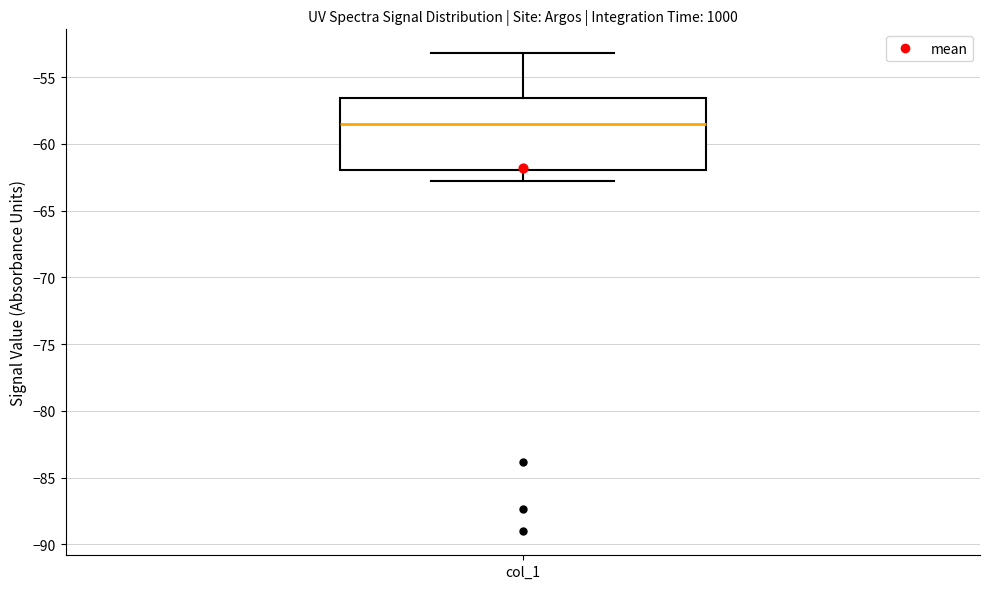

Read this box plot against the y-axis: the position of the median line, the range covered by the box, and the ends of both whiskers. The values are not printed on the chart, so give them approximately, as read against the axis.

median -58.5, box -62.0 to -56.5, whiskers -62.5 to -53.0